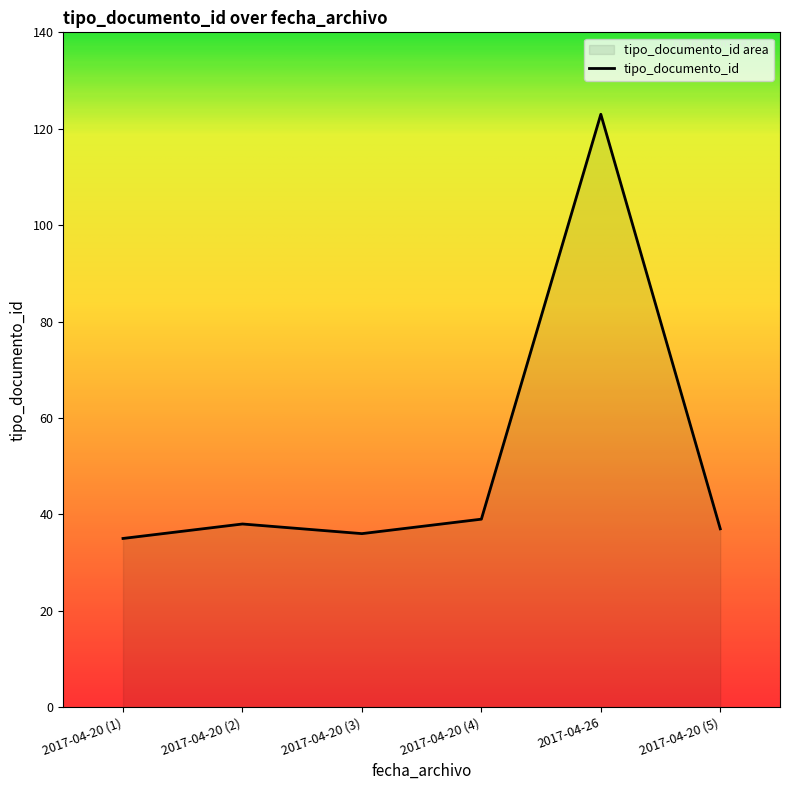

What is the change in value from 2017-04-20 (2) to 2017-04-20 (4)?

+1